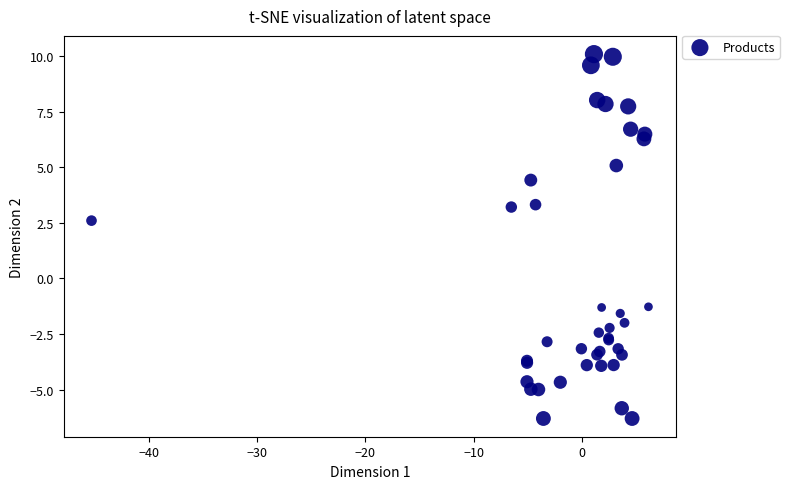

What Y value in the scatter plot is closest to 1?

2.6